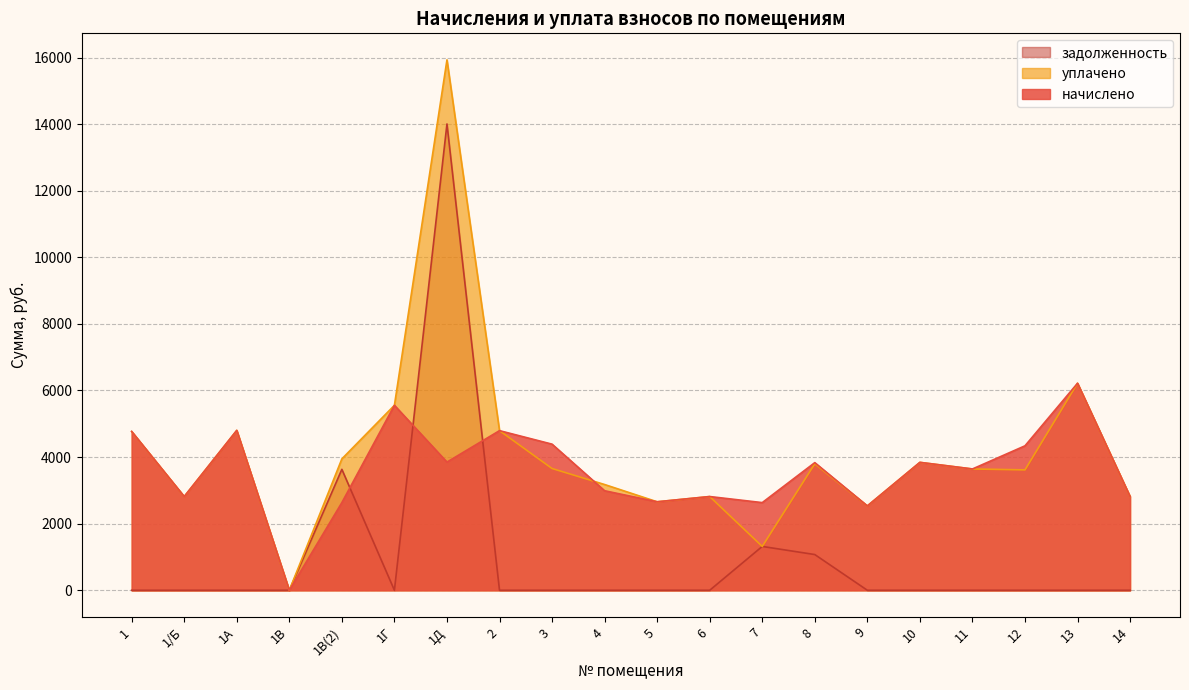

The уплачено series shows 2815.2 at 6. True or false?

True